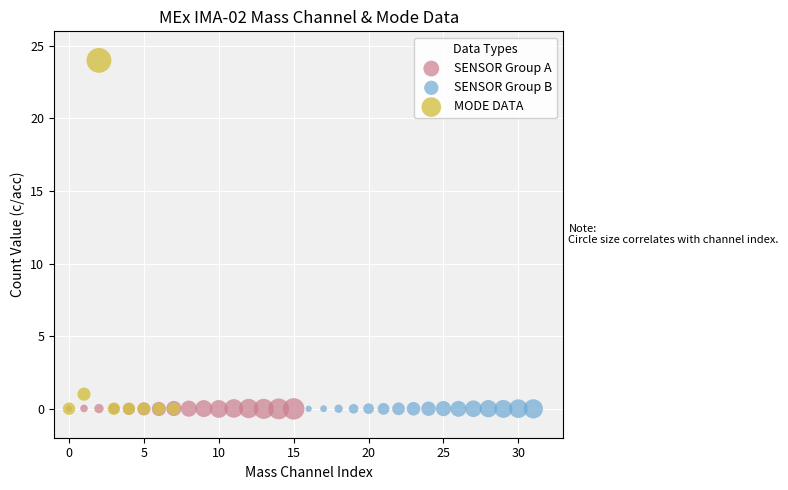

Which series contains the highest Y value?

MODE DATA